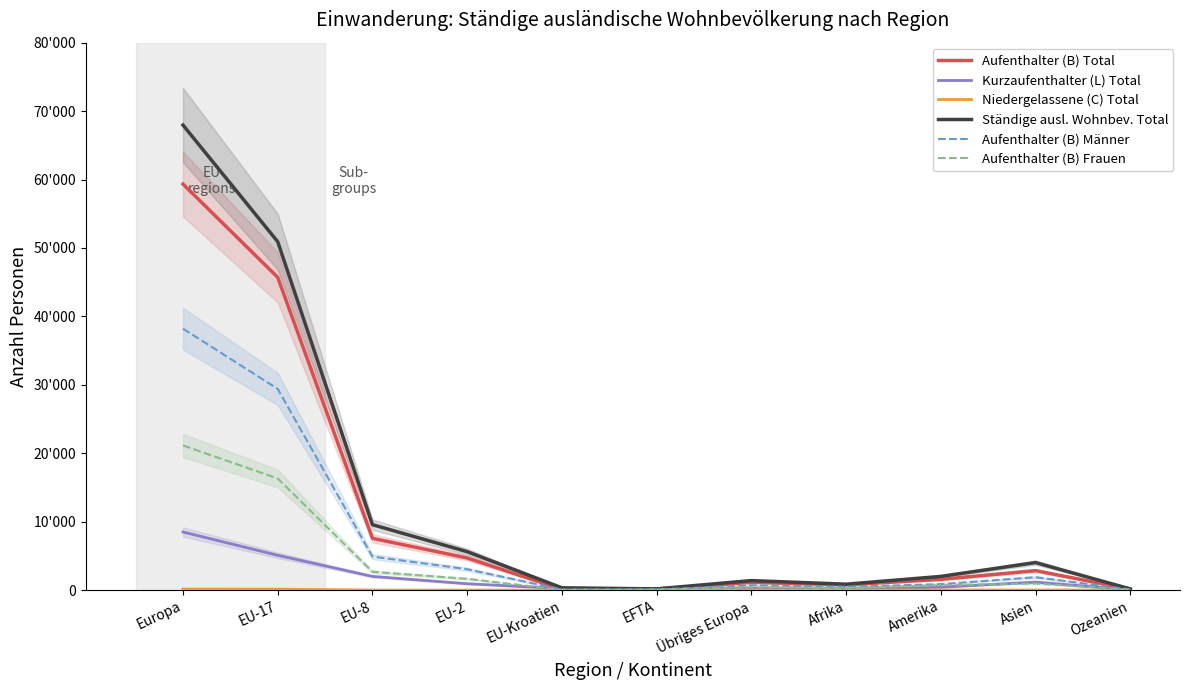

At which label does Aufenthalter (B) Frauen reach its peak?

Europa